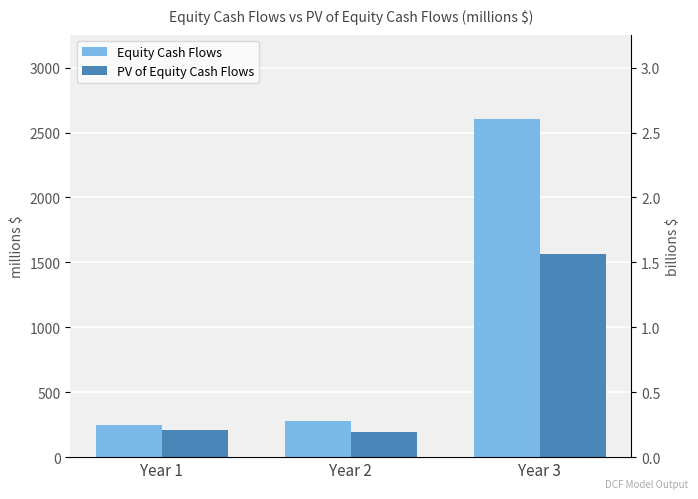

How many bars are there in each group?

2